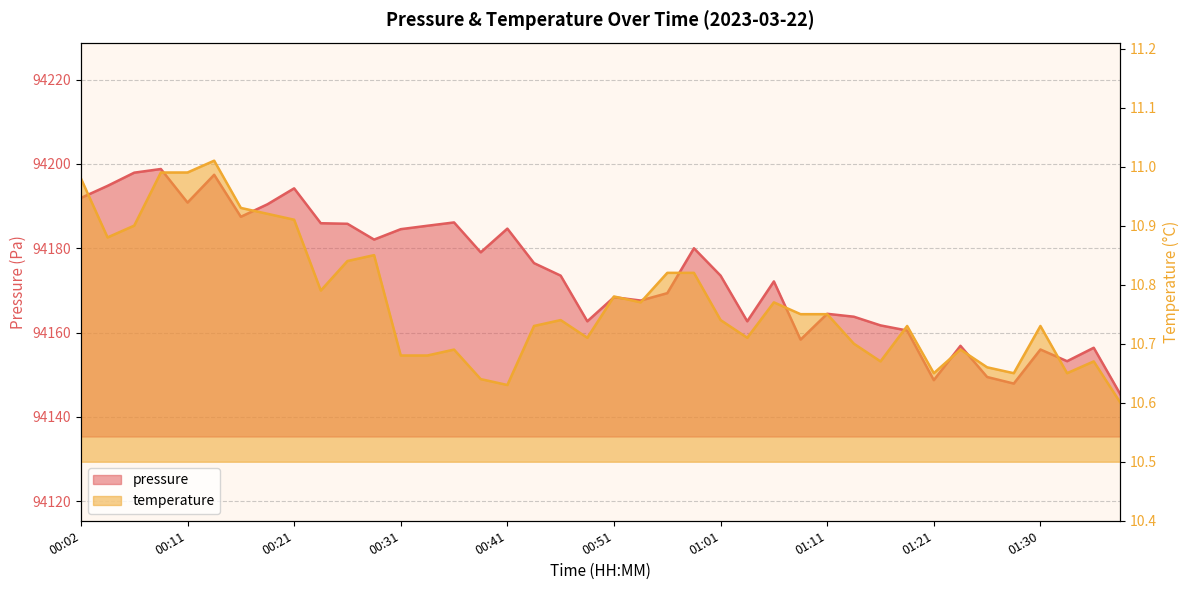

Where is pressure nearest to the value 94172?

01:06